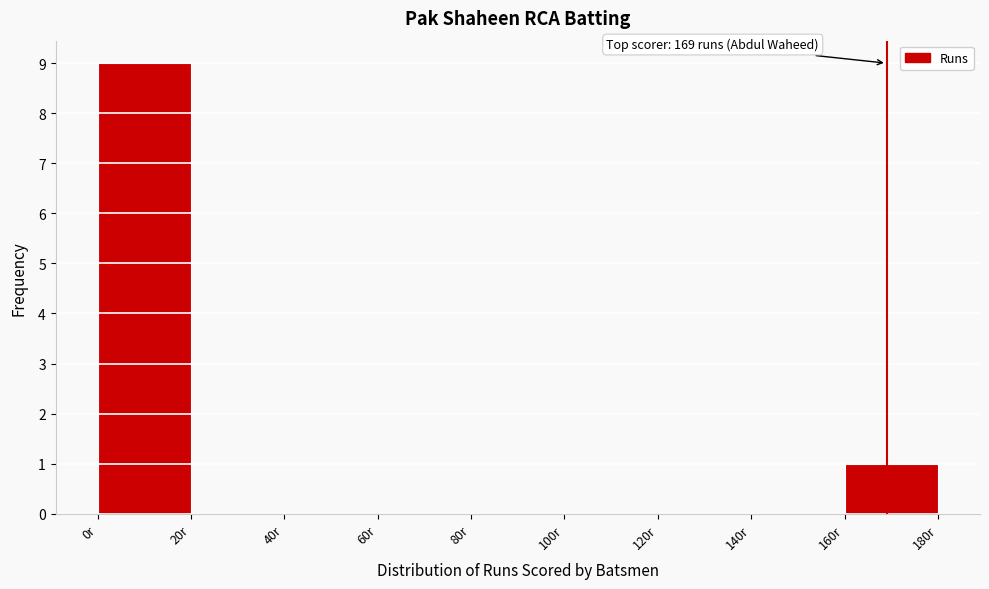

Over which range of the x-axis is the bar tallest?

0 to 20